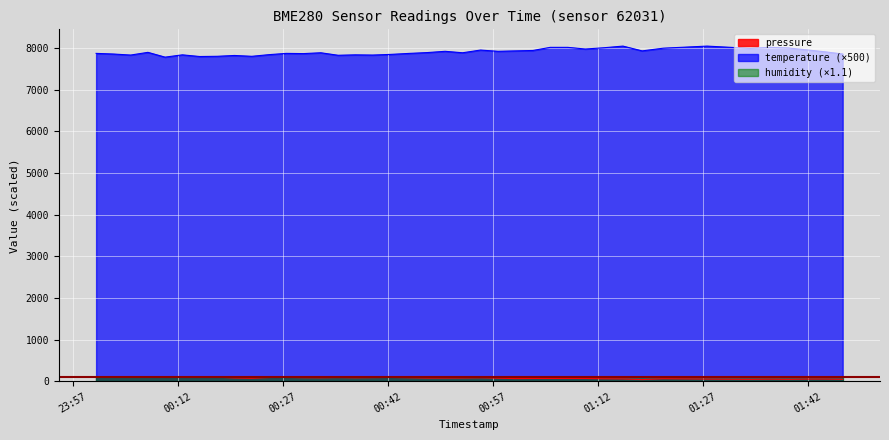

What is the spread (max minus min) of values at 2022-10-17T00:29:56?

7781.9